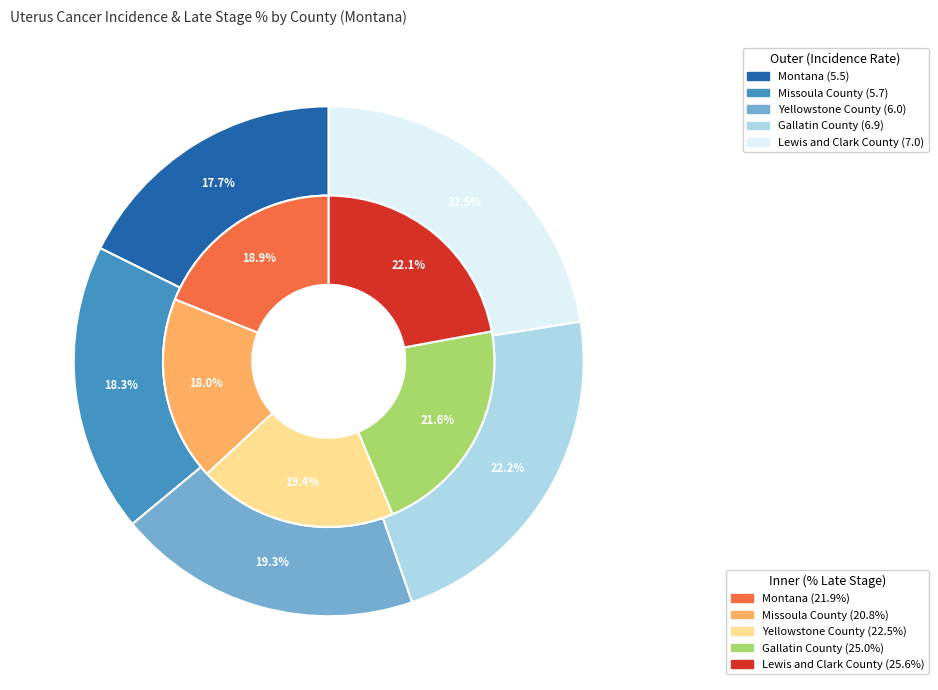

Count the number of slices in the pie.

5